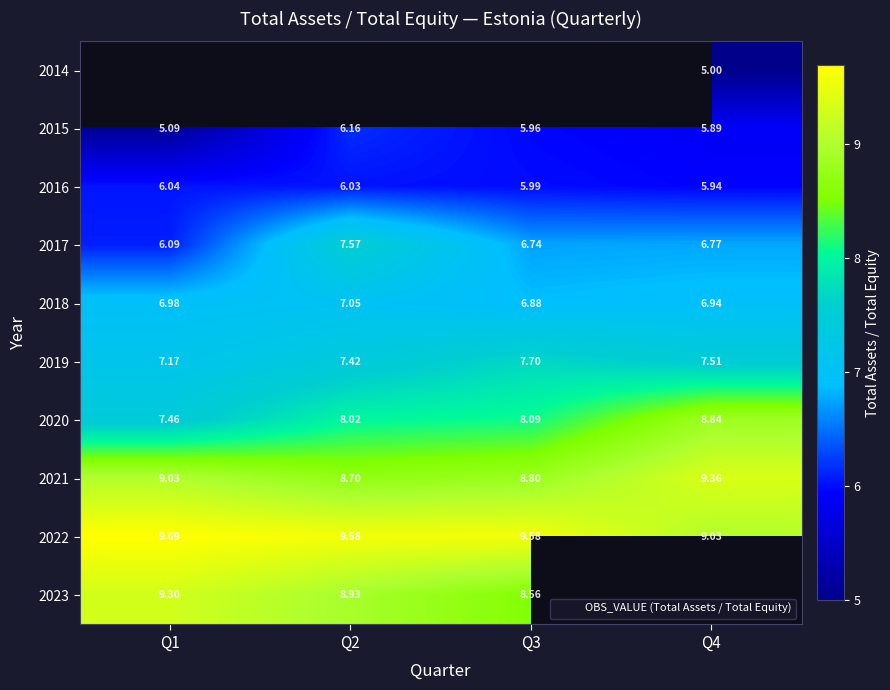

Is the value of 2023 at Q2 greater than the value of 2017 at Q3?

Yes